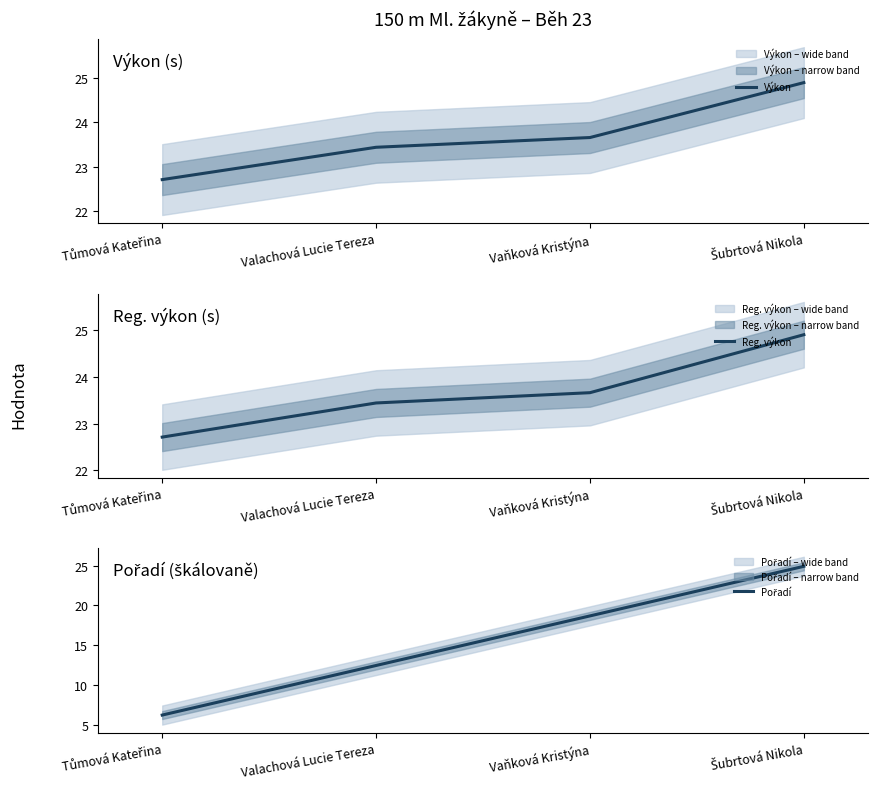

What is the lowest value of the Pořadí series?

6.2